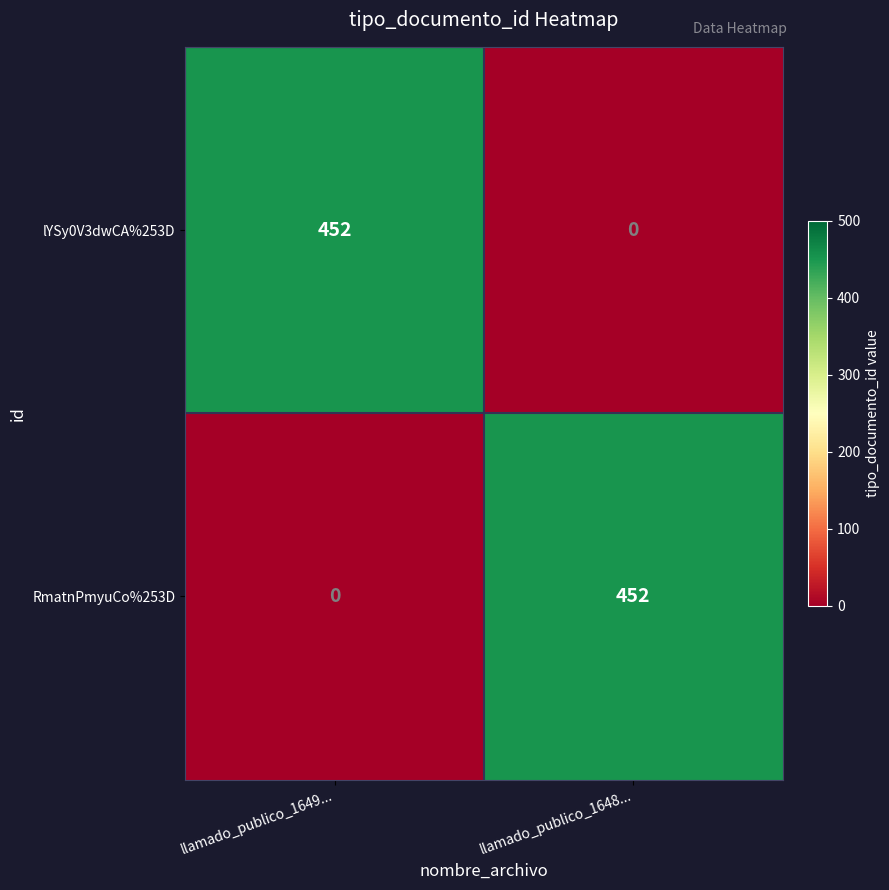

Reading right to left, list all the values displayed in this chart.

lYSy0V3dwCA%253D: 0	452
RmatnPmyuCo%253D: 452	0